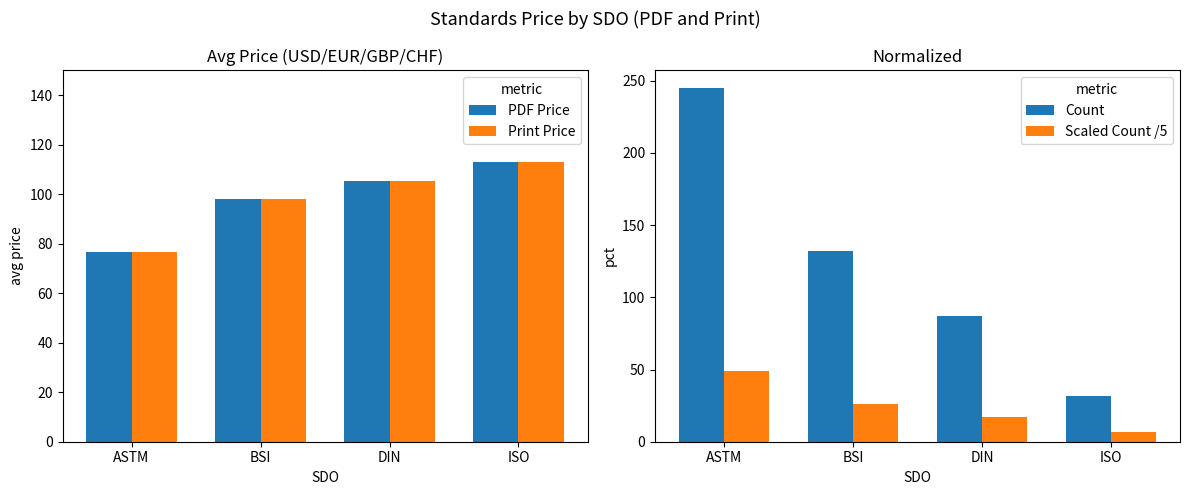

What is the label of the 2nd bar from the left?

BSI